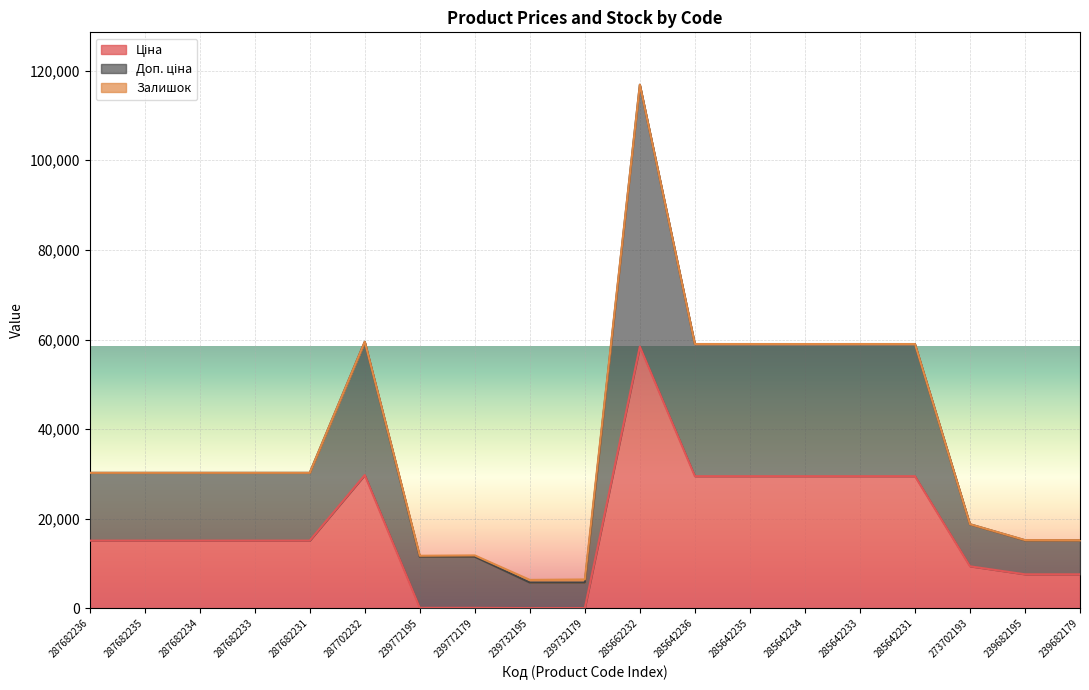

At which category is the sum across all series the highest?

285662232